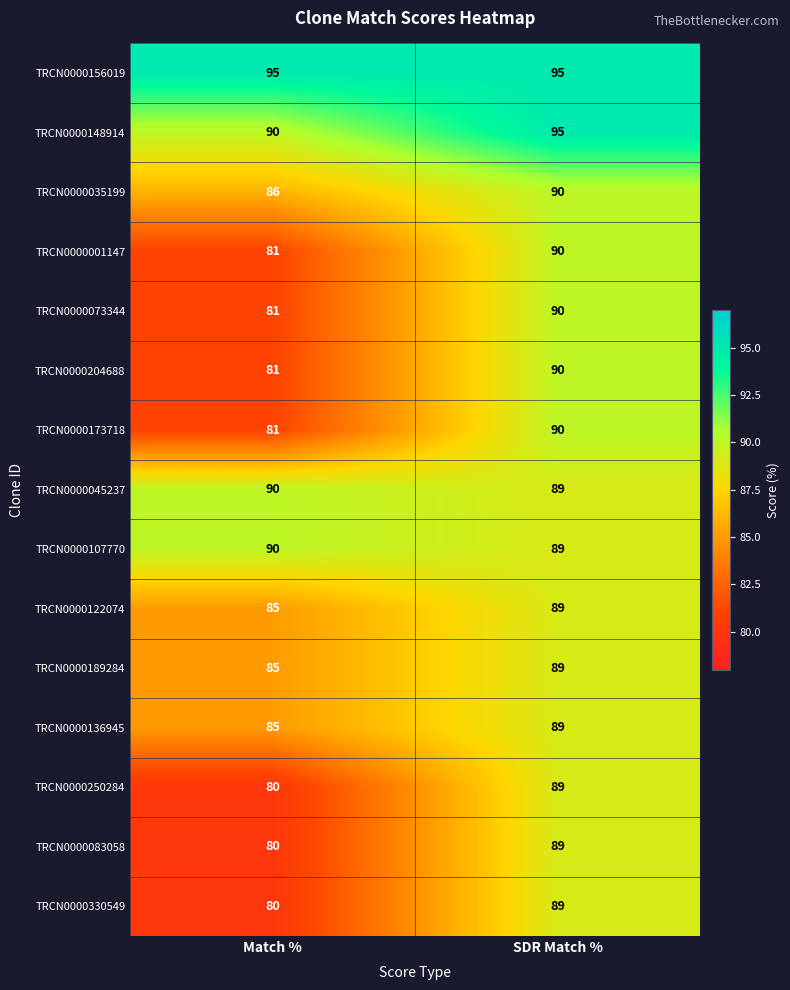

At which label is TRCN0000107770 closest to 89?

SDR Match %